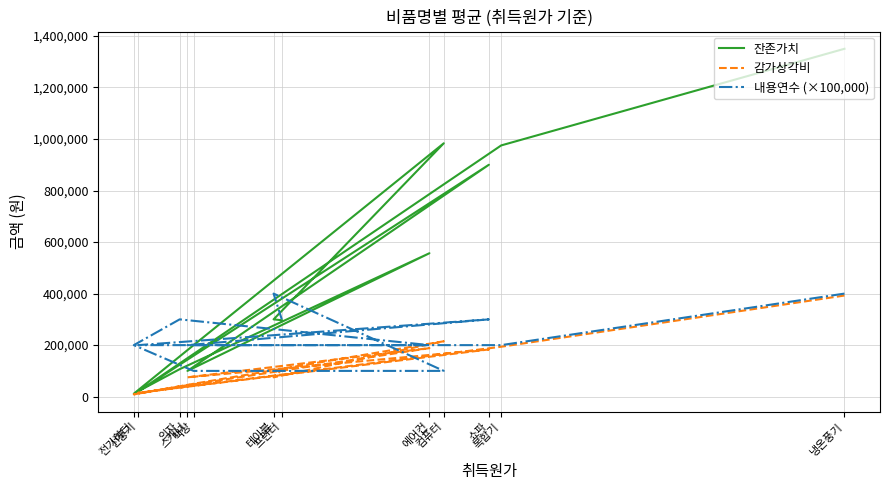

Which series changed the most between 선풍기 and 컴퓨터?

잔존가치